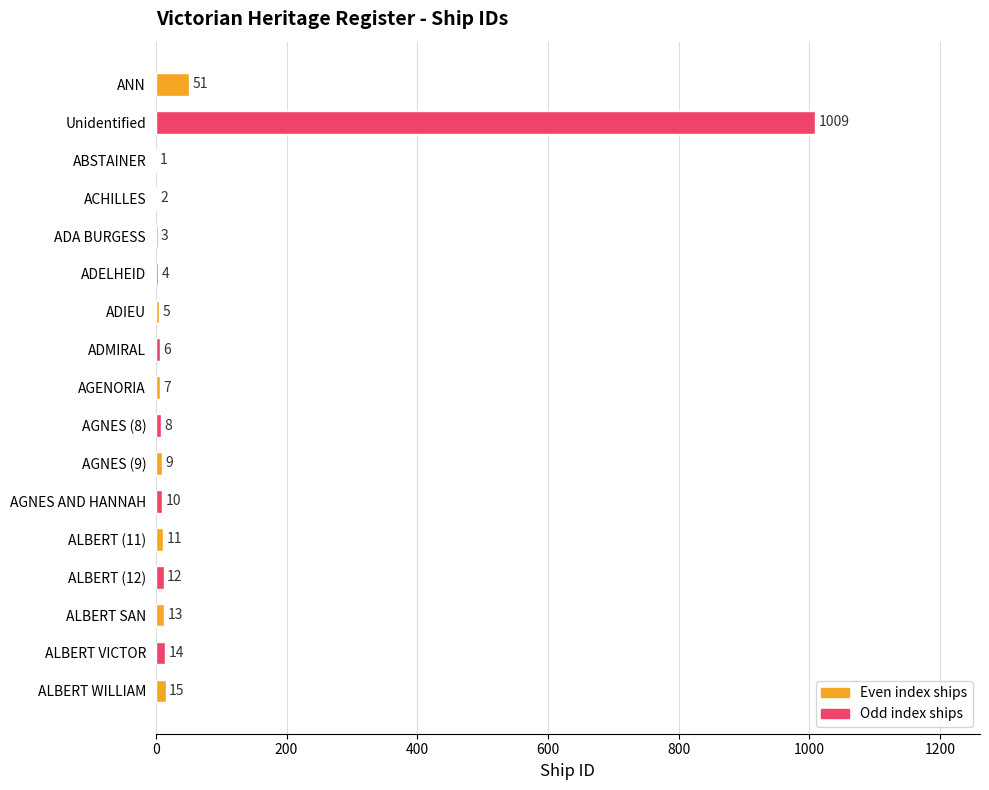

Approximately how many times larger is the value at ALBERT VICTOR compared to AGENORIA?

2.0